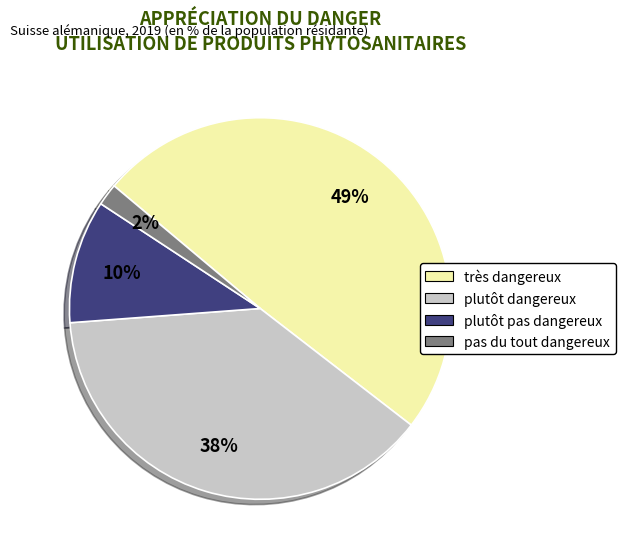

What is the largest slice in the pie chart?

très dangereux